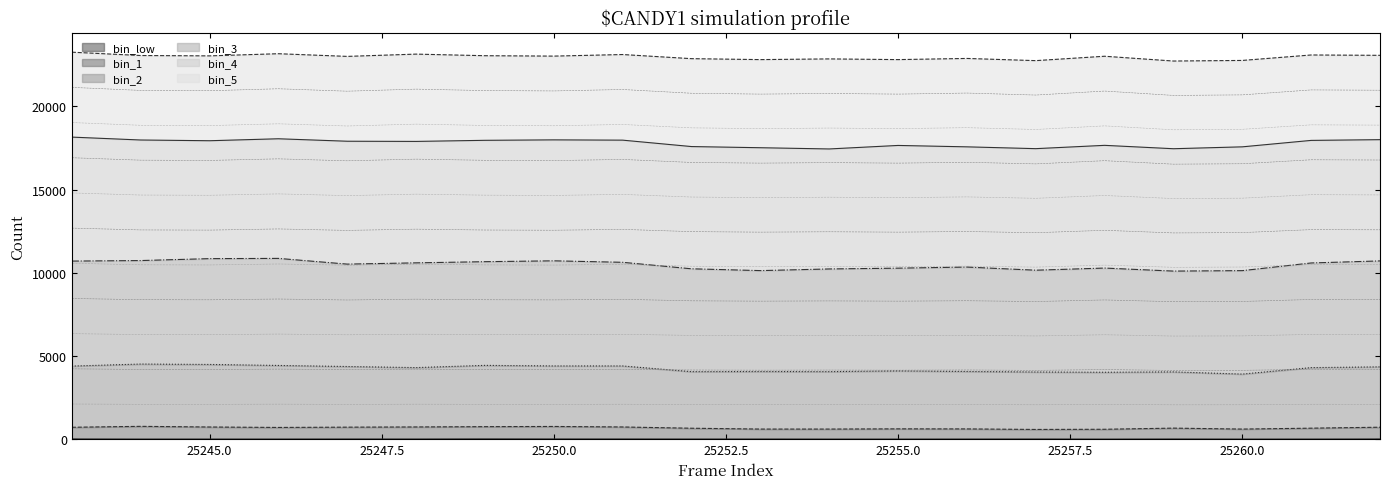

What is the approximate value of bin_2 at 25249, to the nearest 100?

4400